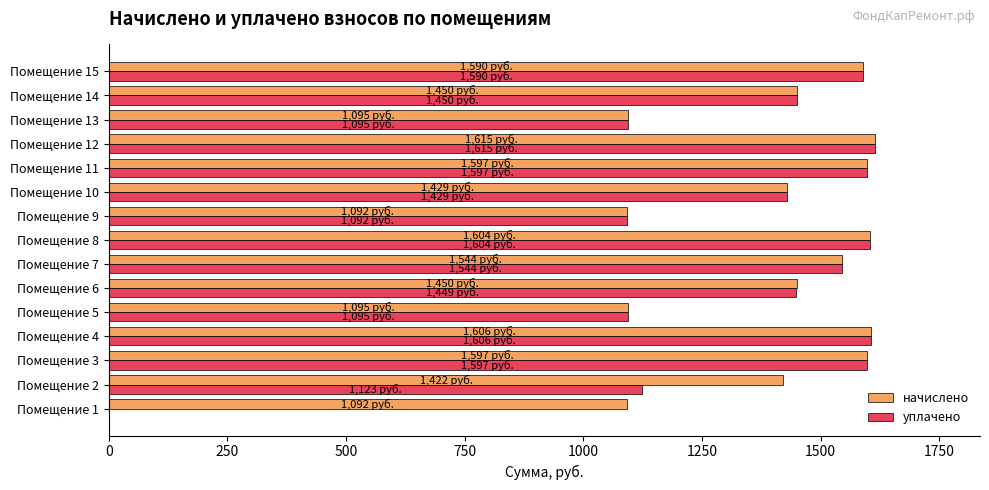

Count the number of data series in this chart.

2